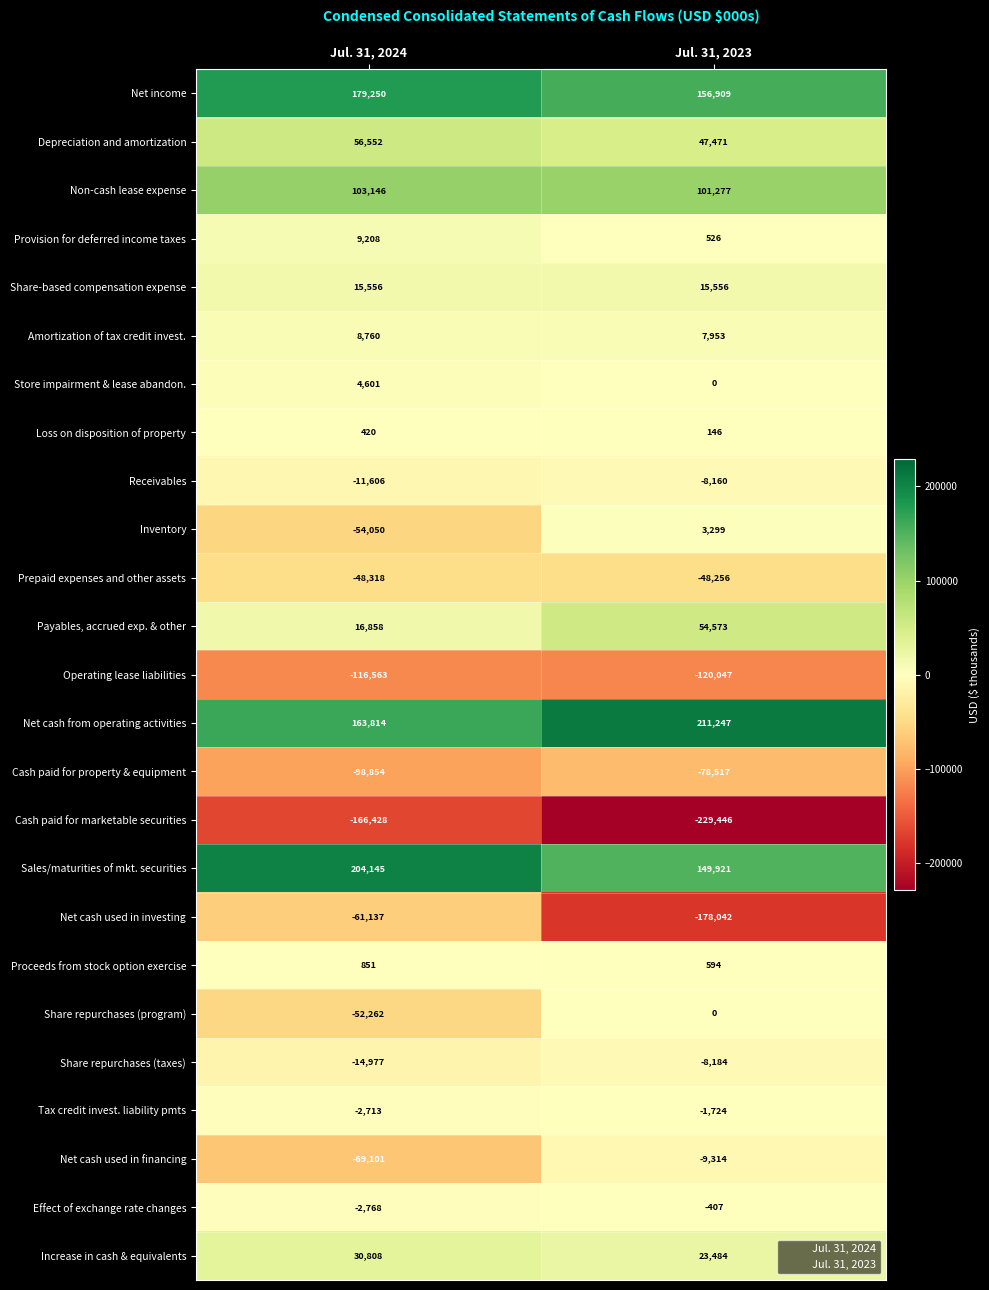

Which series has the largest total across all categories?

Net cash from operating activities